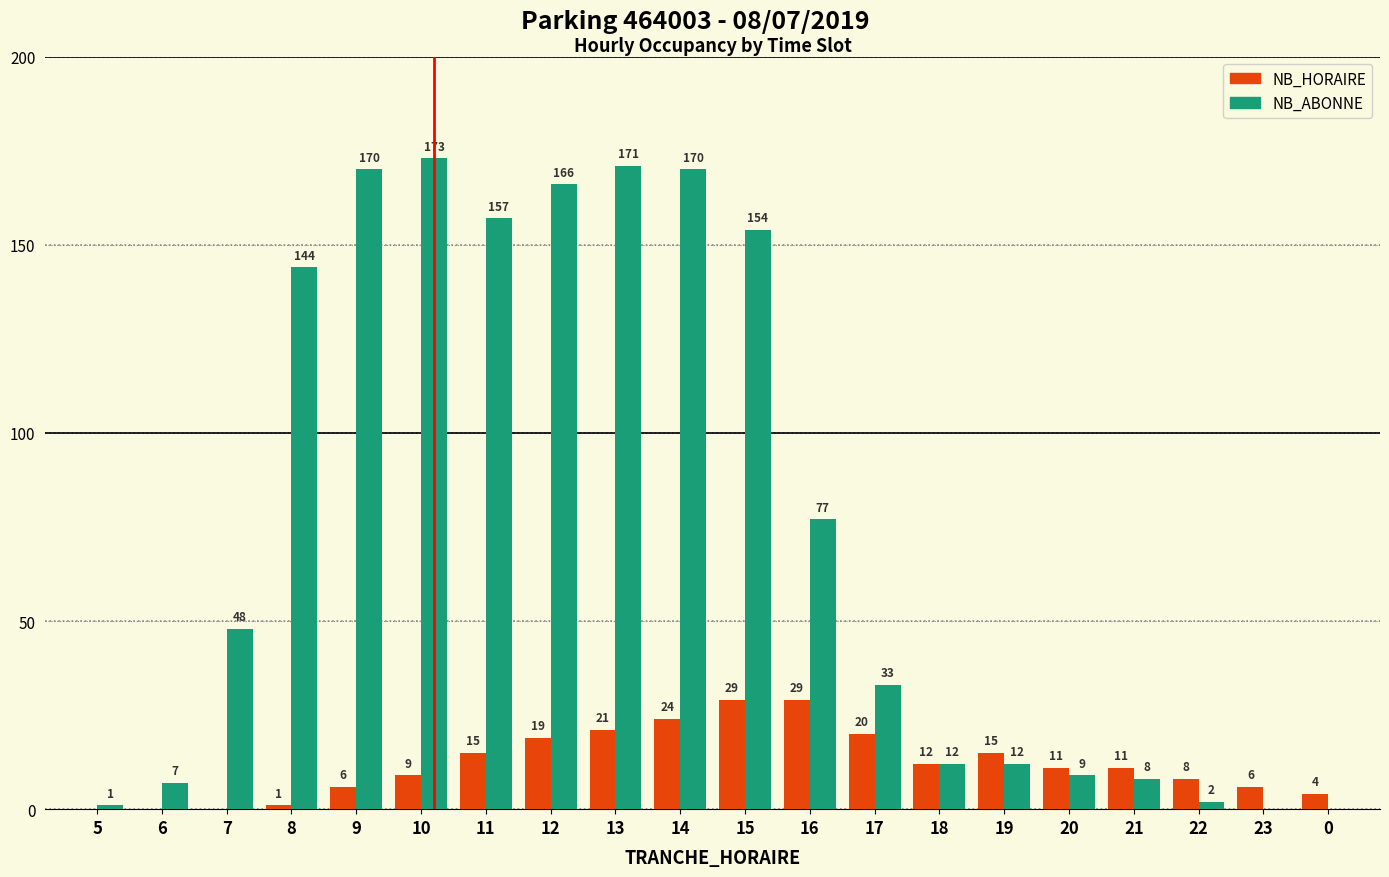

Which series has the widest spread of values?

NB_ABONNE